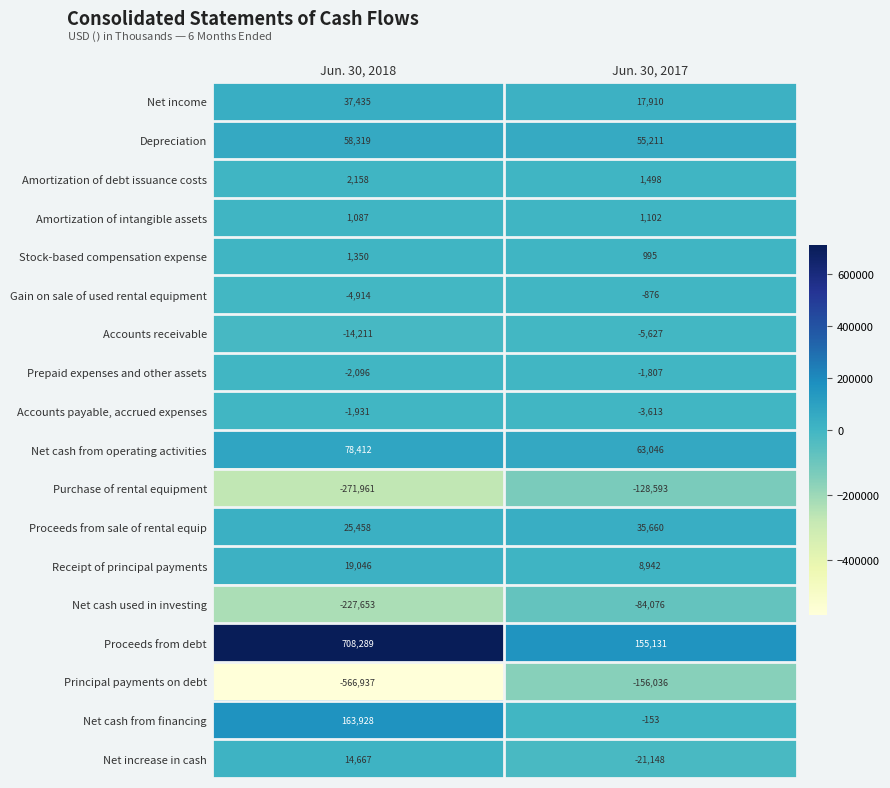

Count the number of categories in the chart.

2